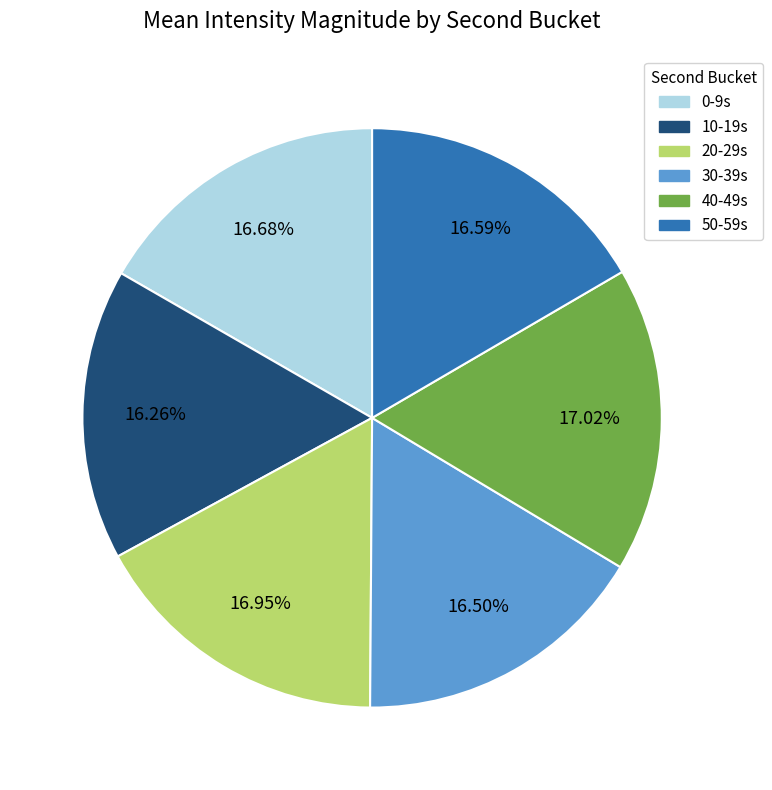

Between 10 and 40, which is larger?

40